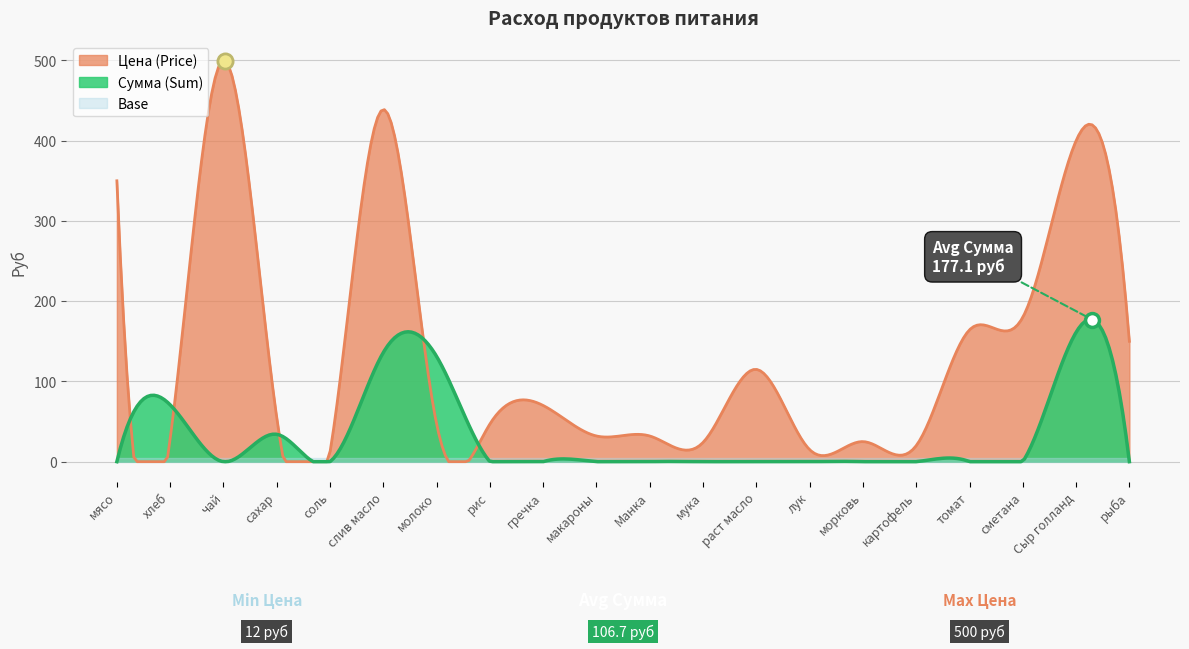

Which series has the largest Y range (max minus min)?

Цена (Price)